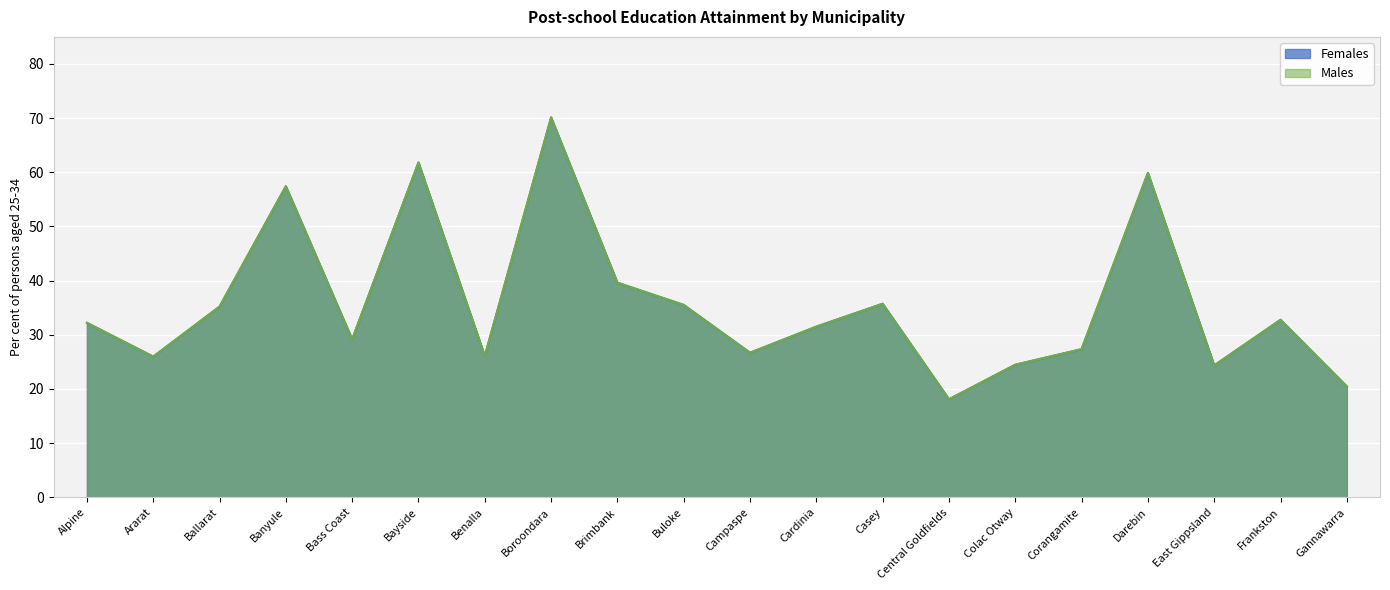

True or false: Females and Males cross at least once.

False